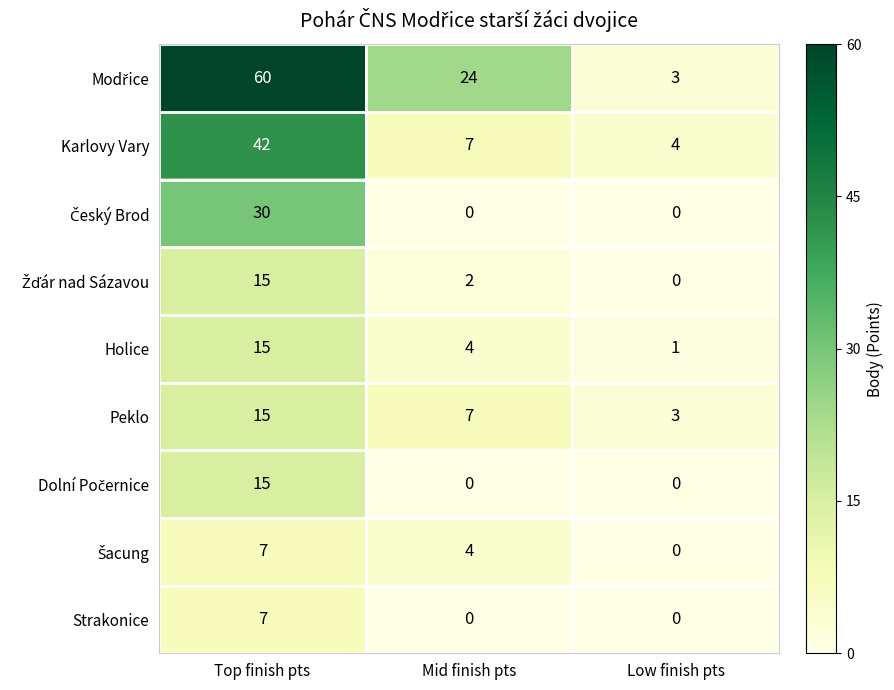

How many distinct data groups are displayed?

9